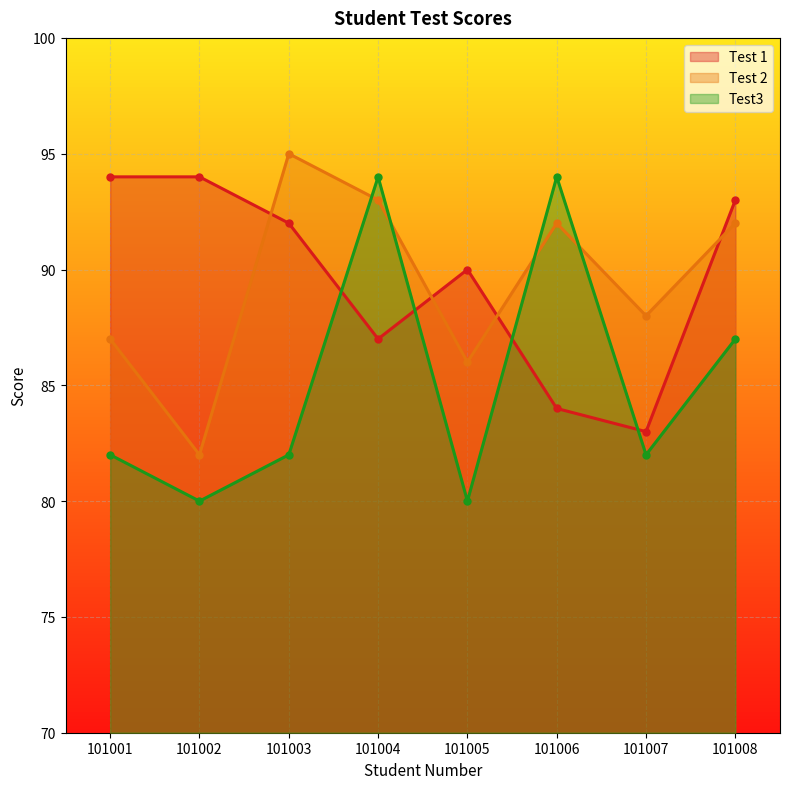

Reading left to right, what are all the values shown in this chart?

Test 1: 101001=94	101002=94	101003=92	101004=87	101005=90	101006=84	101007=83	101008=93
Test 2: 101001=87	101002=82	101003=95	101004=93	101005=86	101006=92	101007=88	101008=92
Test3: 101001=82	101002=80	101003=82	101004=94	101005=80	101006=94	101007=82	101008=87